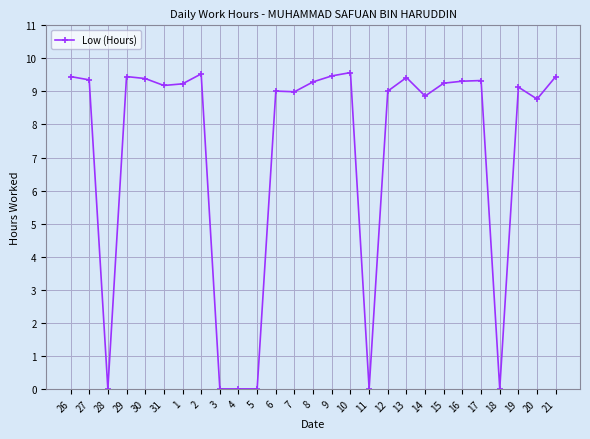

What is the difference between the values at 12 and 11?

9.0